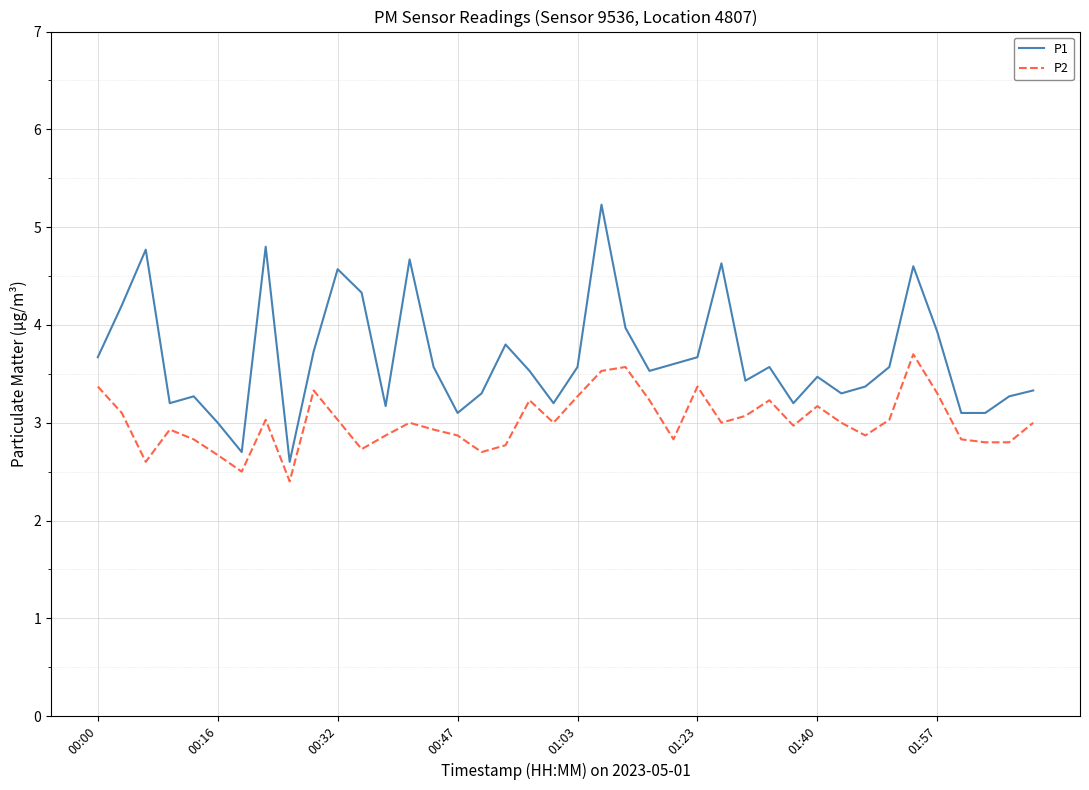

Reading right to left, list all the values displayed in this chart.

P1: 3.3	3.3	3.1	3.1	3.9	4.6	3.6	3.4	3.3	3.5	3.2	3.6	3.4	4.6	3.7	3.6	3.5	4.0	5.2	3.6	3.2	3.5	3.8	3.3	3.1	3.6	4.7	3.2	4.3	4.6	3.7	2.6	4.8	2.7	3.0	3.3	3.2	4.8	4.2	3.7
P2: 3.0	2.8	2.8	2.8	3.3	3.7	3.0	2.9	3.0	3.2	3.0	3.2	3.1	3.0	3.4	2.8	3.2	3.6	3.5	3.3	3.0	3.2	2.8	2.7	2.9	2.9	3.0	2.9	2.7	3.0	3.3	2.4	3.0	2.5	2.7	2.8	2.9	2.6	3.1	3.4